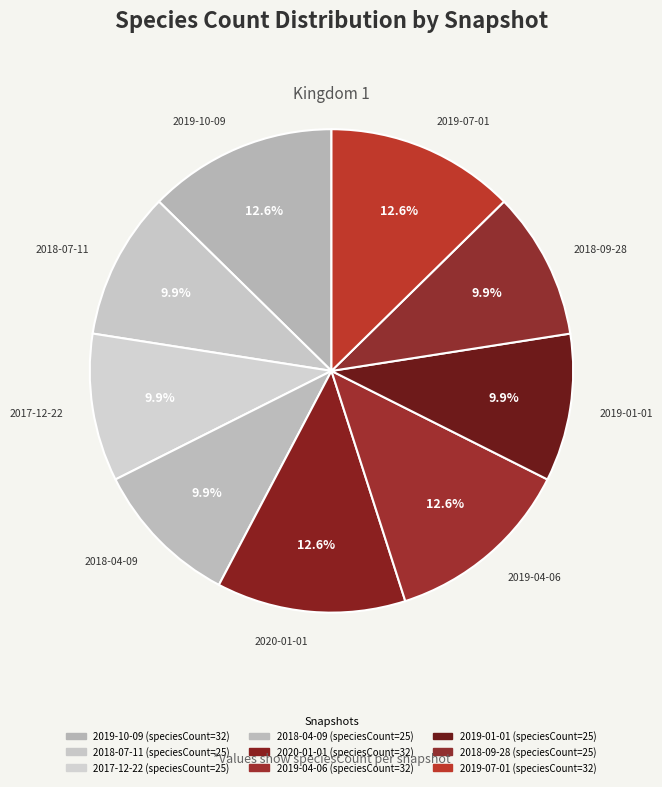

True or false: 2019-01-01 accounts for 4% of the total.

False